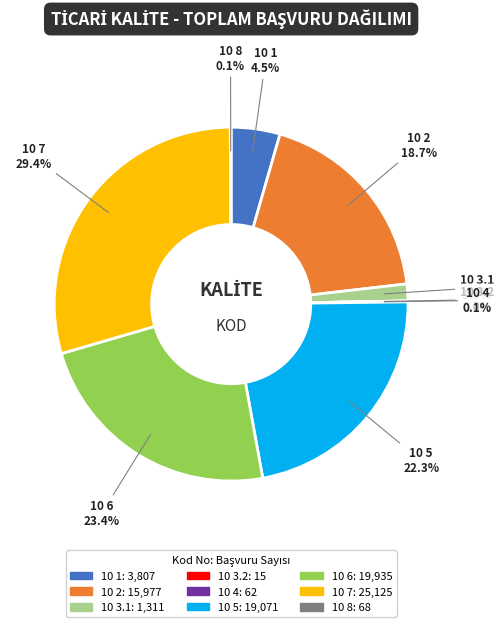

Is there a majority slice in this chart?

No